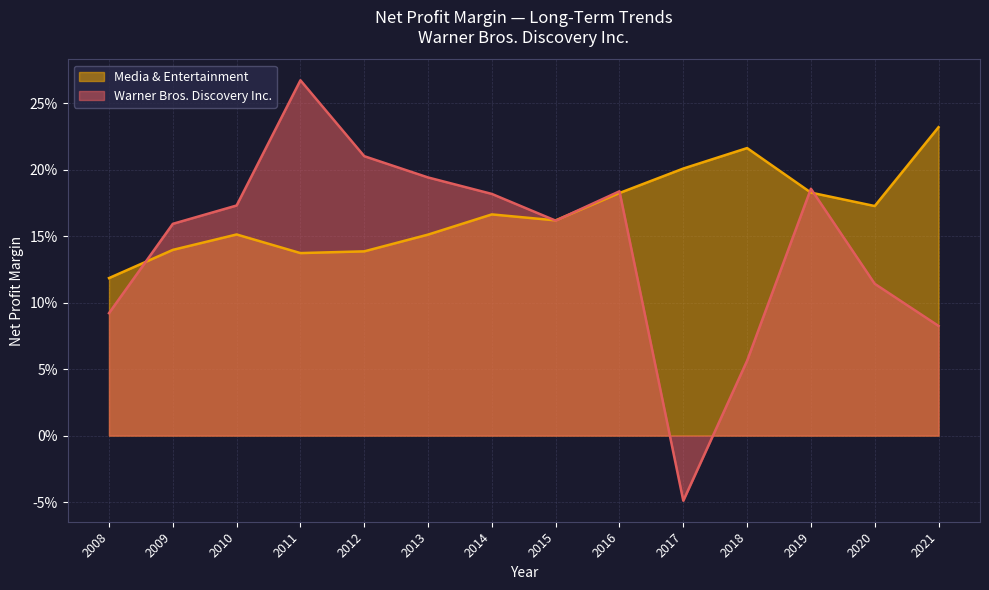

Is the value of Media & Entertainment at 2008 greater than the value of Warner Bros. Discovery Inc. at 2016?

No